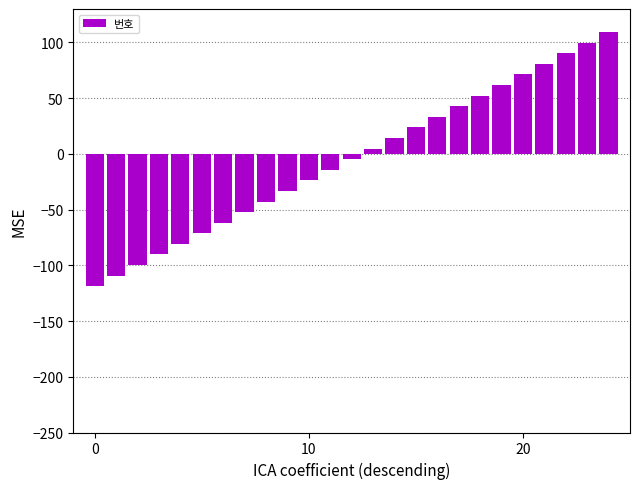

What is the value of the 22nd bar from the left?

80.8